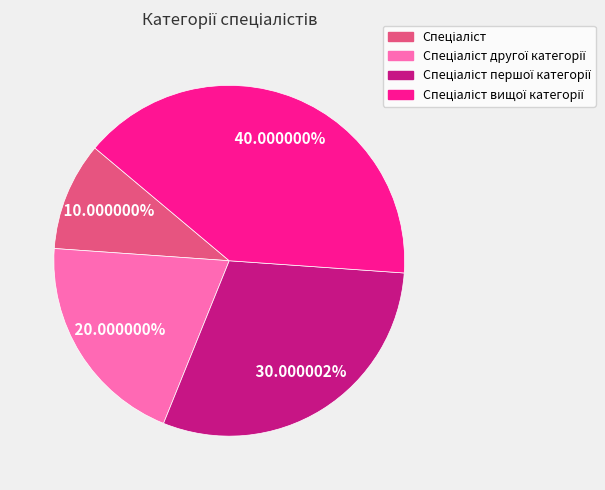

To the nearest percent, what is the average slice percentage?

25%